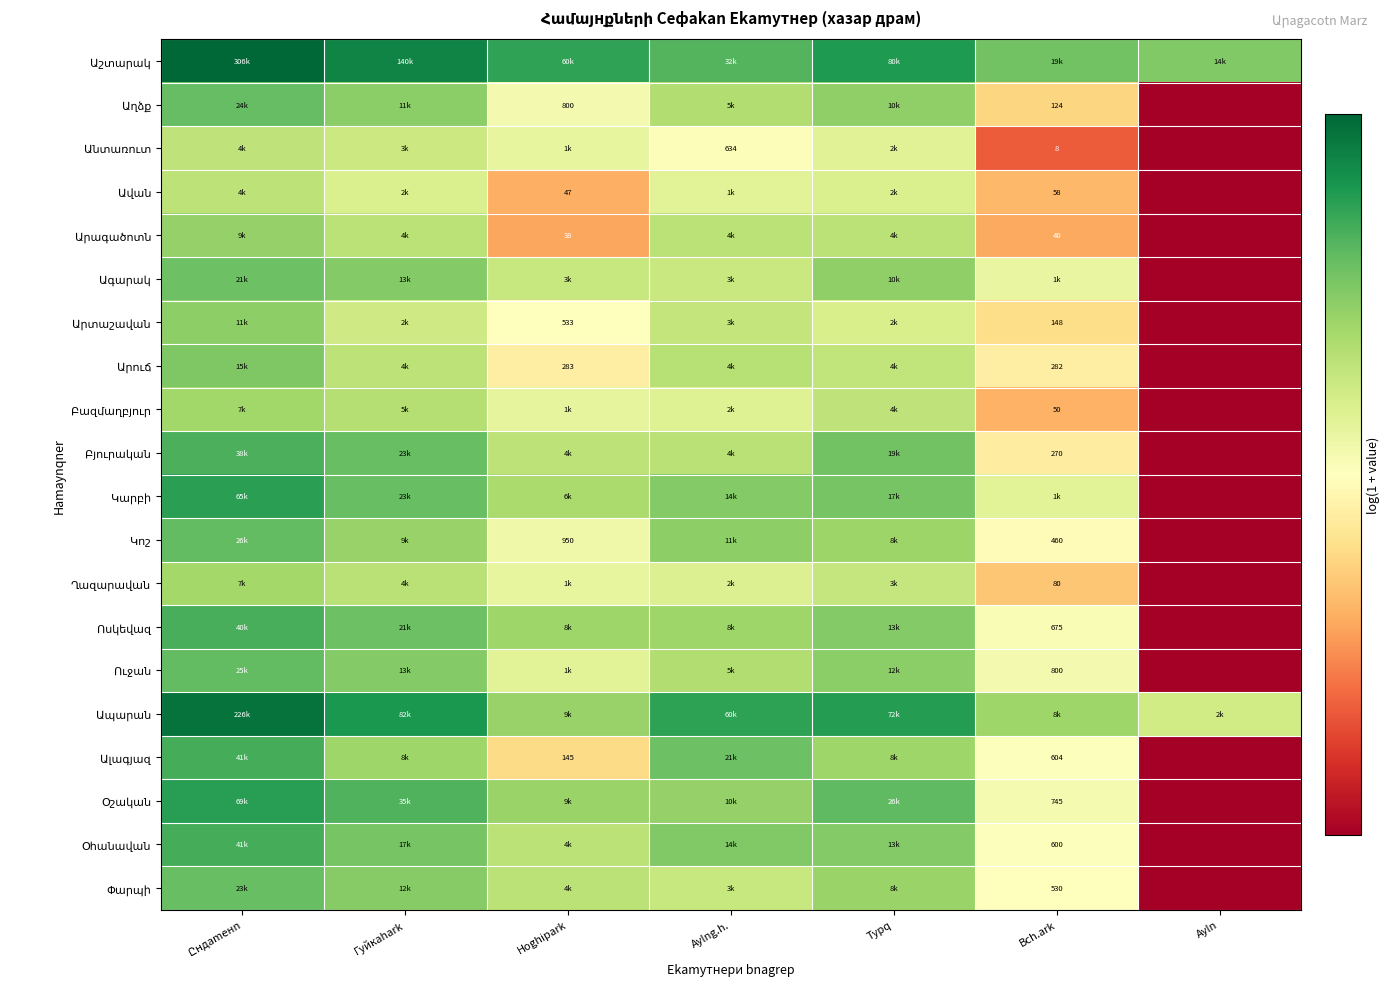

Which has a higher value, Ըндаmенn or Вch.ark?

Ըндаmенn